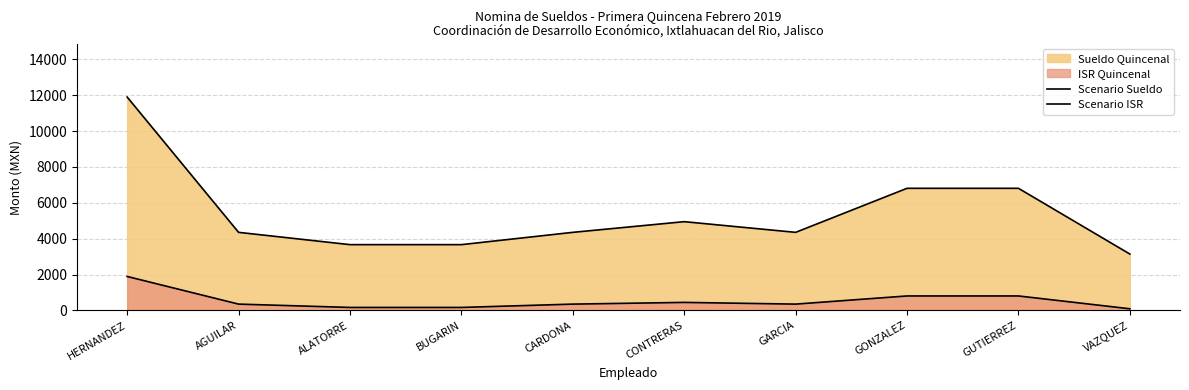

At CONTRERAS, list the series in order from largest to smallest.

Scenario Sueldo, Scenario ISR